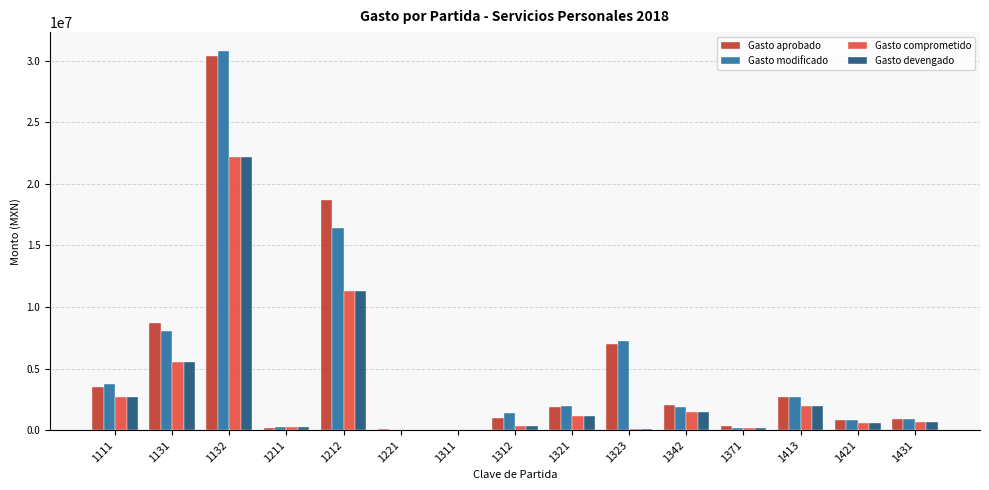

Is it true that Gasto devengado equals 22173963.4 at 1132?

True